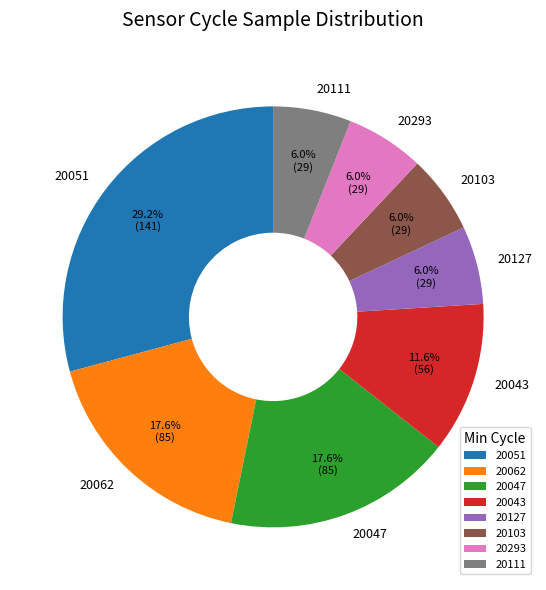

Combined, do 20293 and 20103 account for over 50%?

No